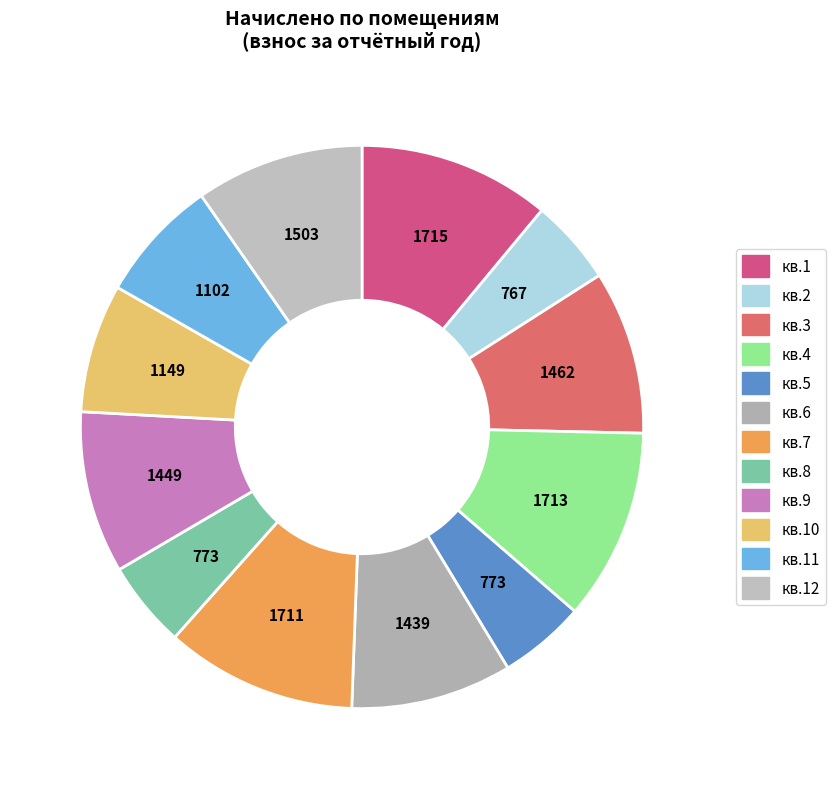

How many slices are in this pie chart?

12